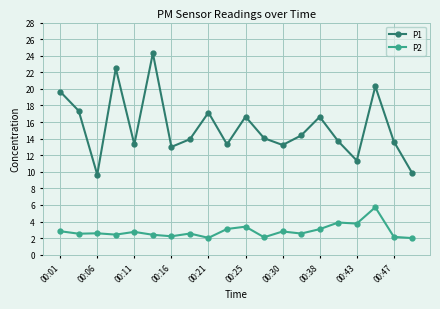

Does the chart display data point markers on the line(s)?

Yes